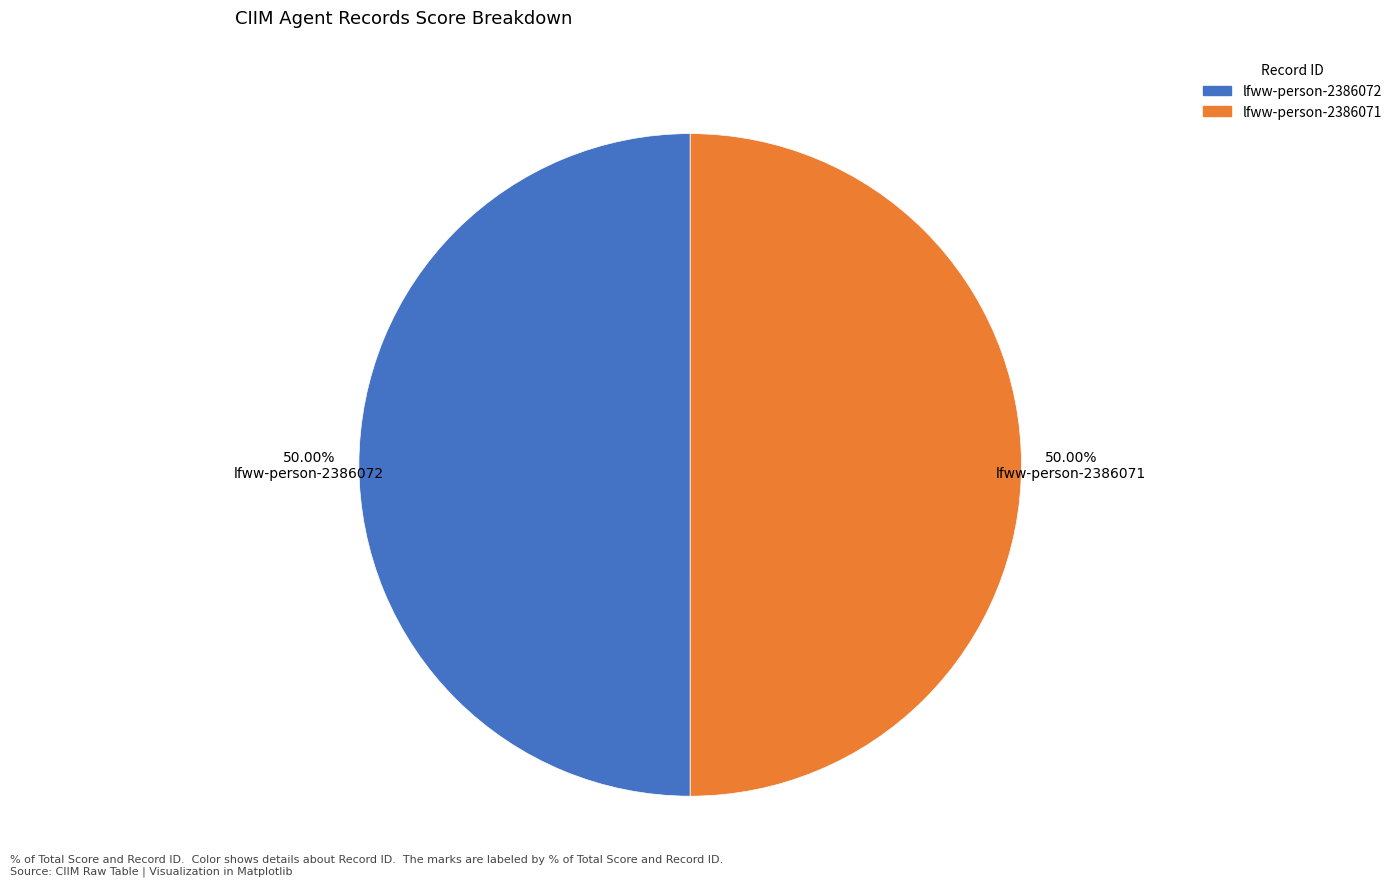

Count the number of slices in the pie.

2